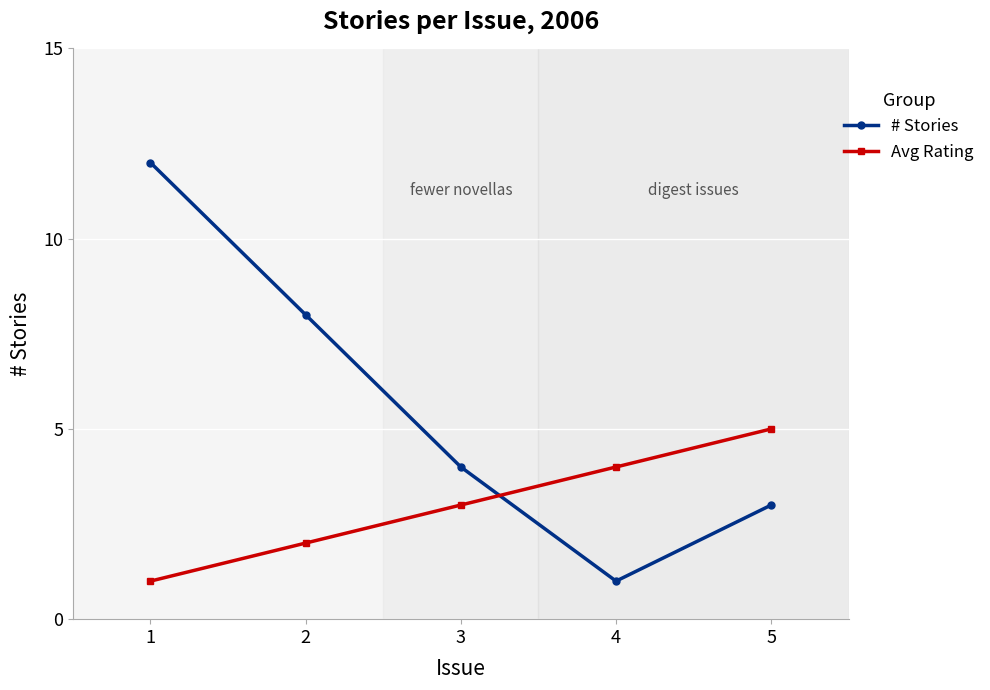

At which label does Avg Rating reach its minimum?

1